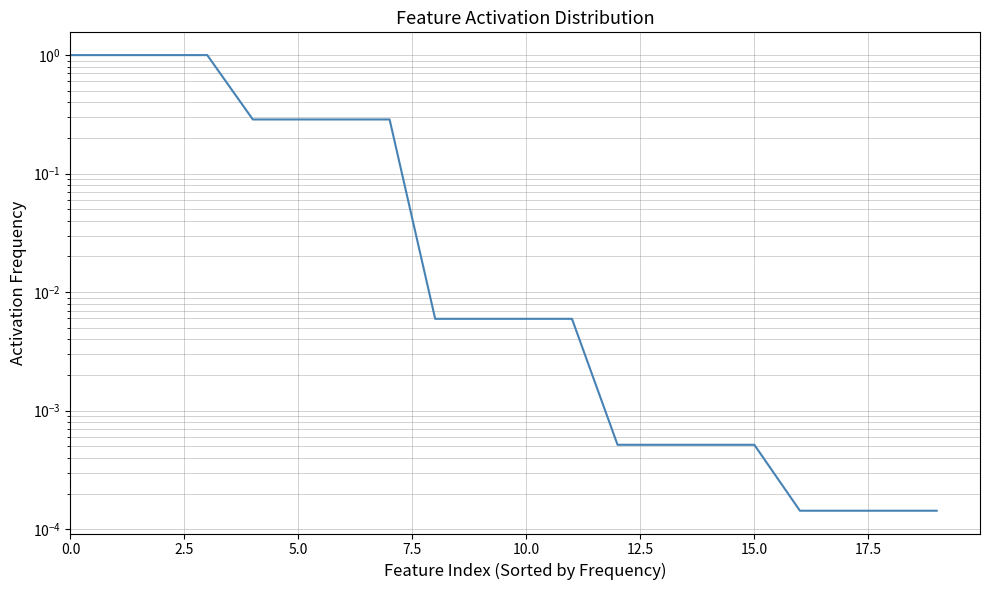

At which category does the chart reach its minimum across all series?

16